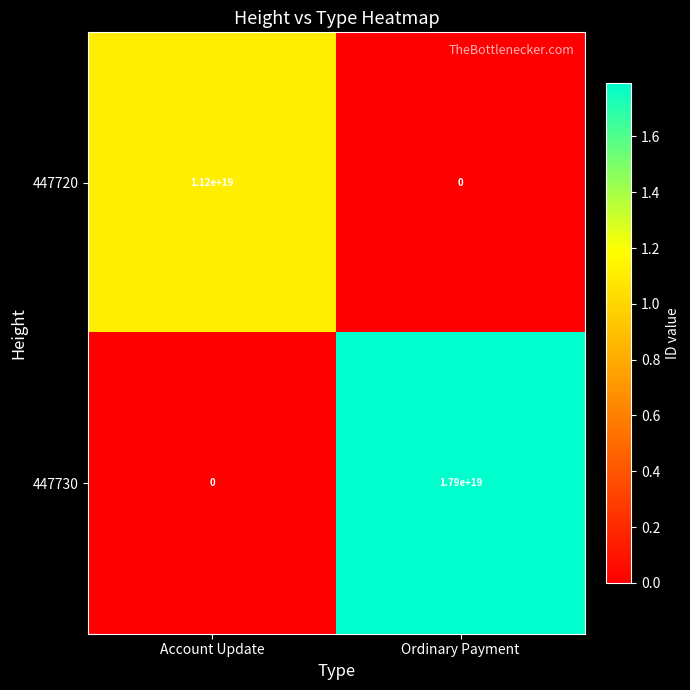

Rank the series by their average value, from lowest to highest.

447720, 447730